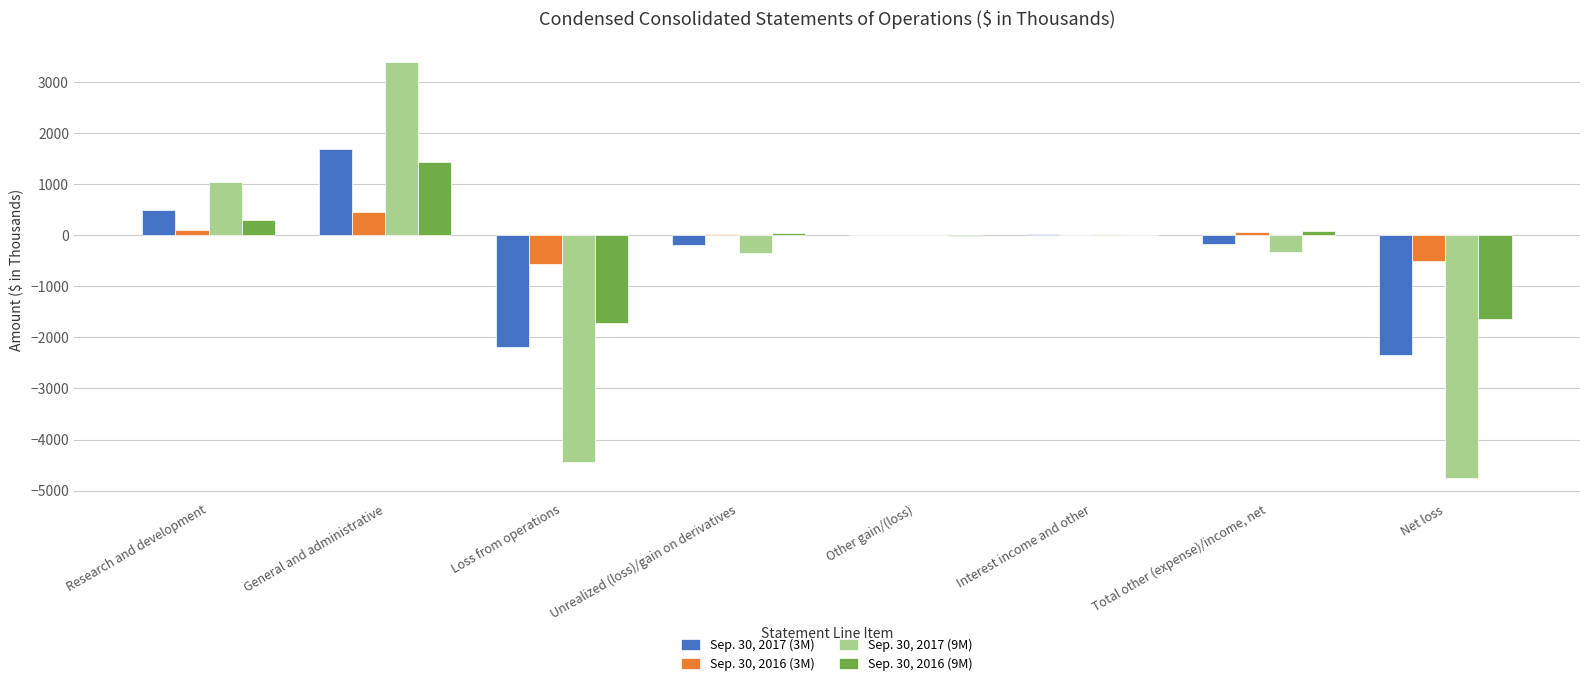

Does the chart contain stacked bars?

No